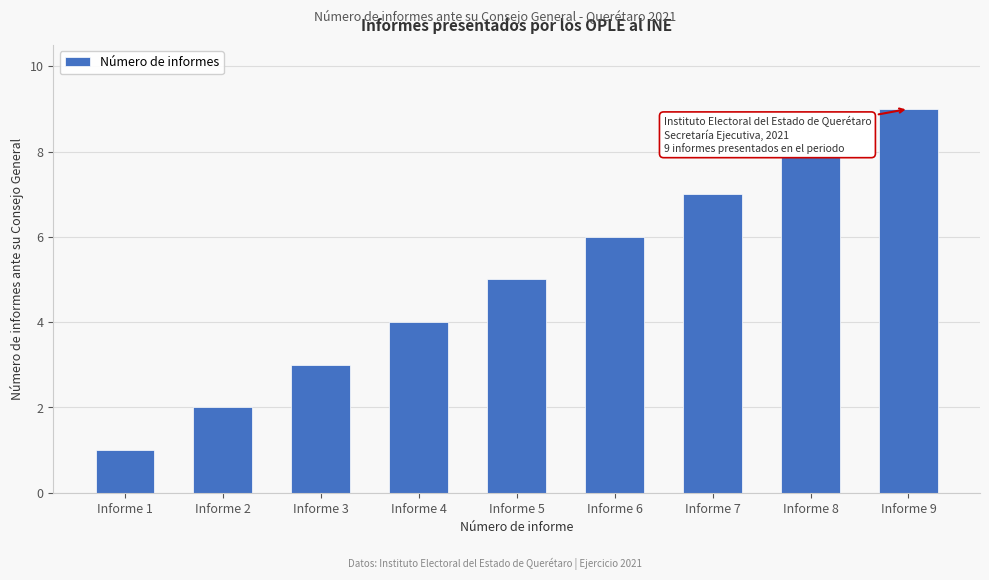

What is the greatest value displayed?

9